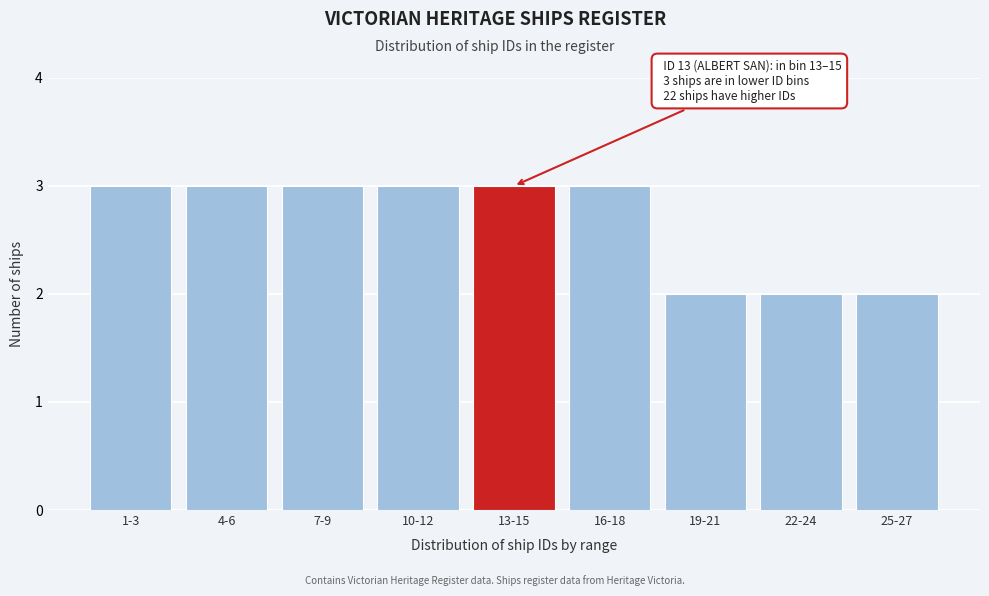

Reading right to left, transcribe all the data shown in this chart.

2	2	2	3	3	3	3	3	3